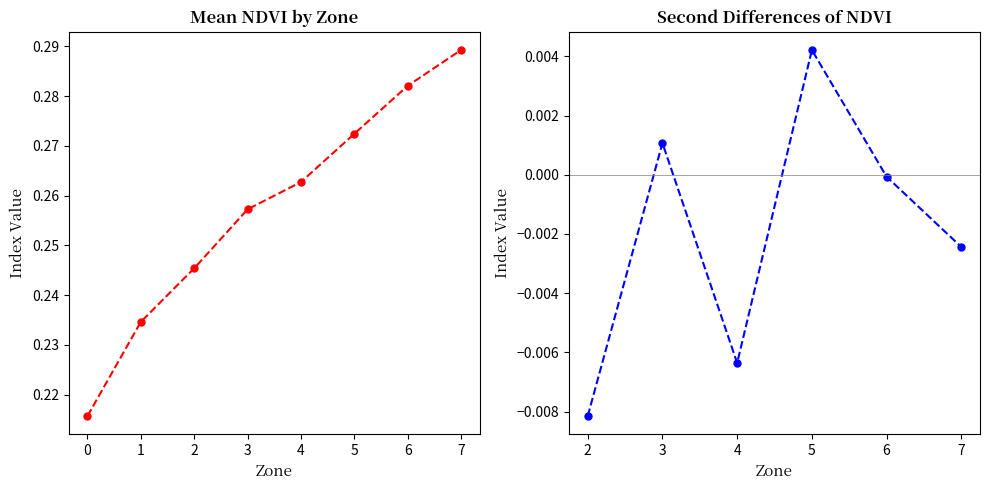

What is the change in value from 0 to 5?

+0.1